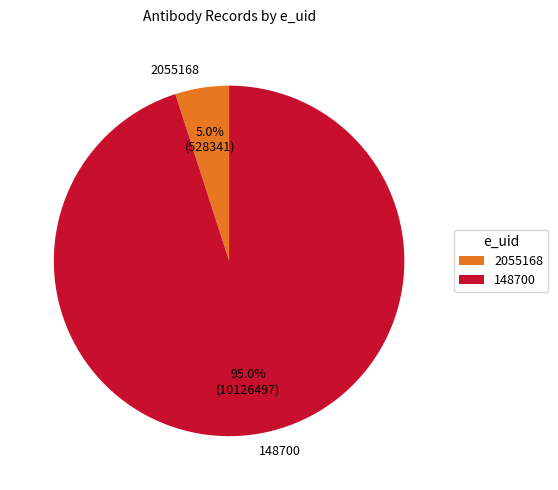

Which slice is the smallest?

2055168